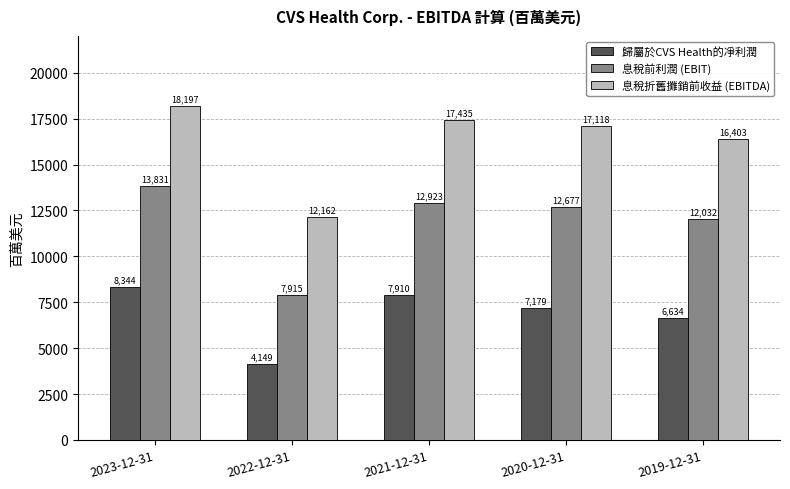

Reading left to right, extract all data points from this chart.

歸屬於CVS Health的凈利潤: 8344	4149	7910	7179	6634
息稅前利潤 (EBIT): 13831	7915	12923	12677	12032
息稅折舊攤銷前收益 (EBITDA): 18197	12162	17435	17118	16403